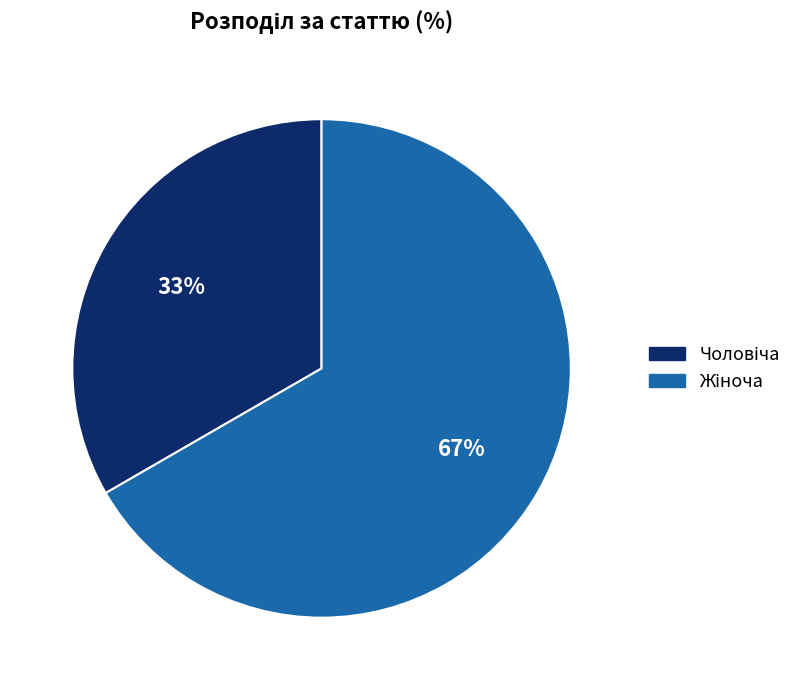

To the nearest percent, what is the average slice percentage?

50%